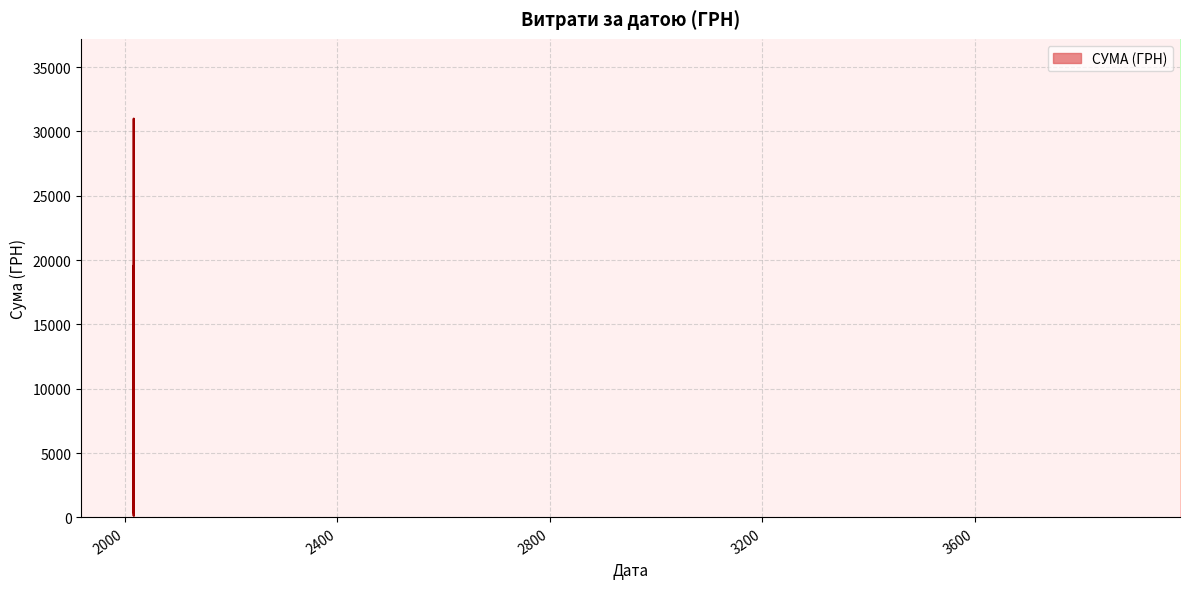

What is the difference between the maximum and minimum values?

30858.8